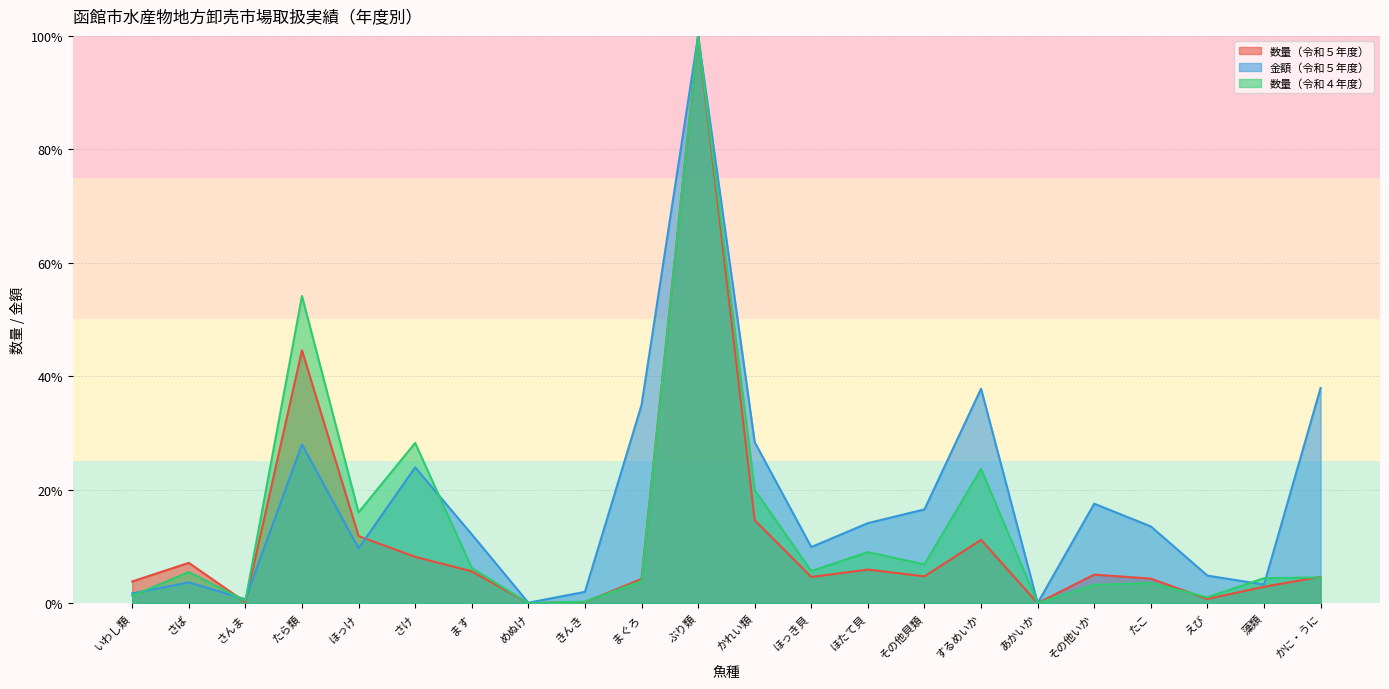

What is the label of the 5th point from the left?

ほっけ